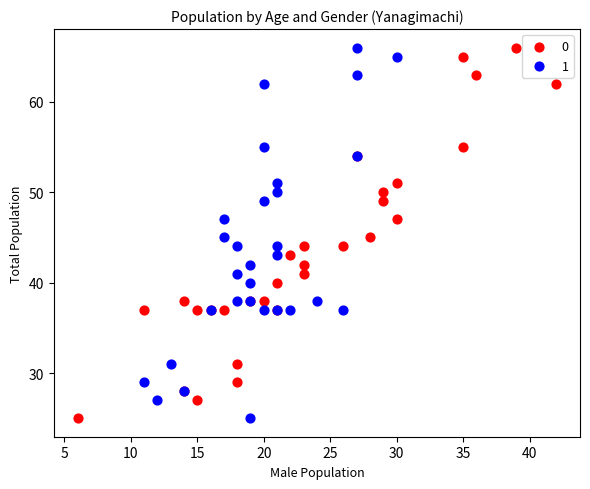

What are all the series names shown in the legend?

0, 1